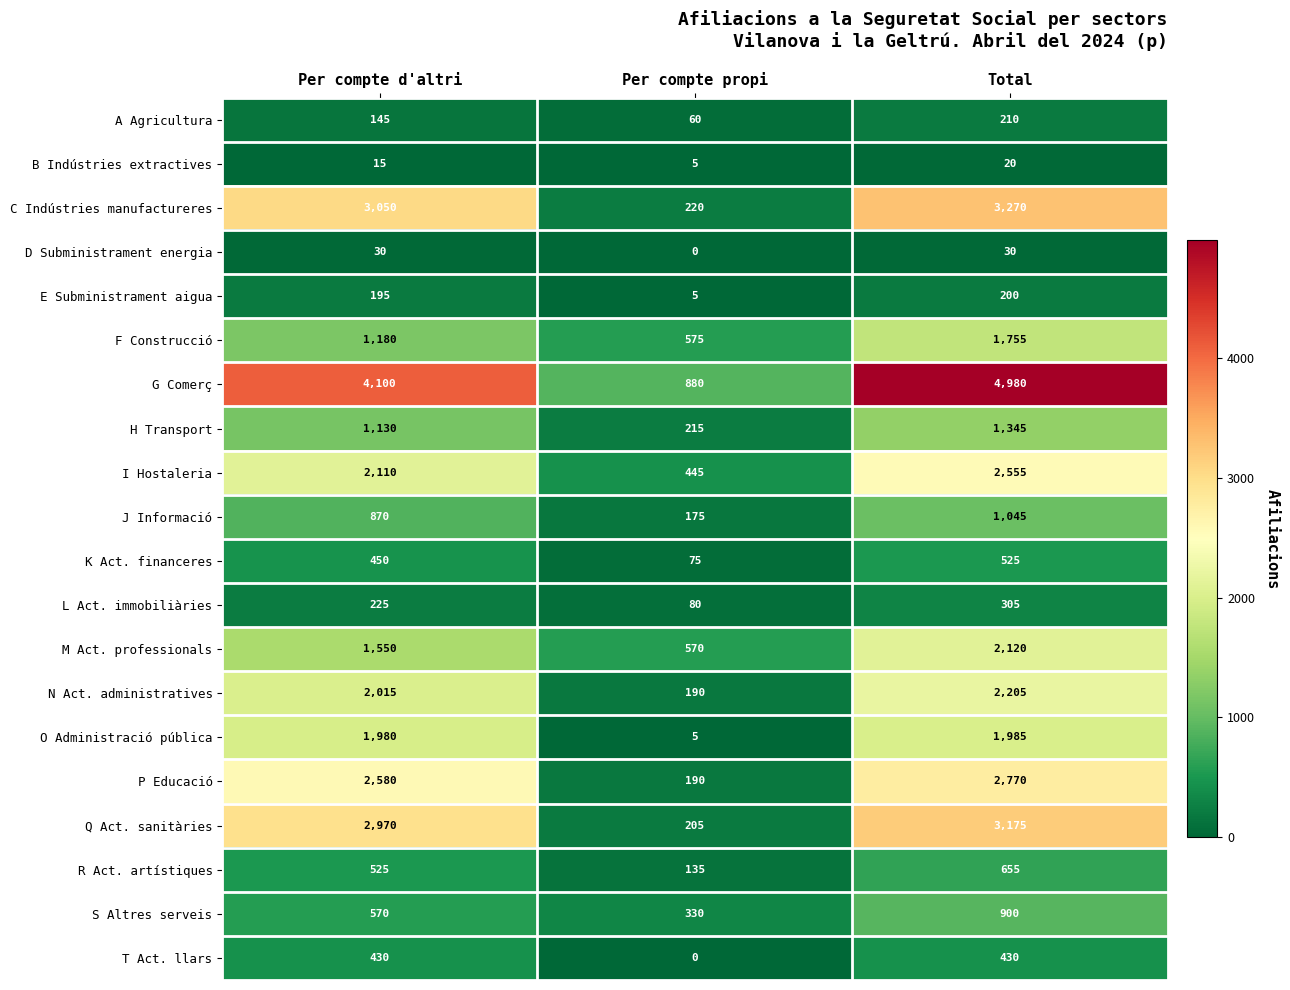

How many data points does each series have?

3